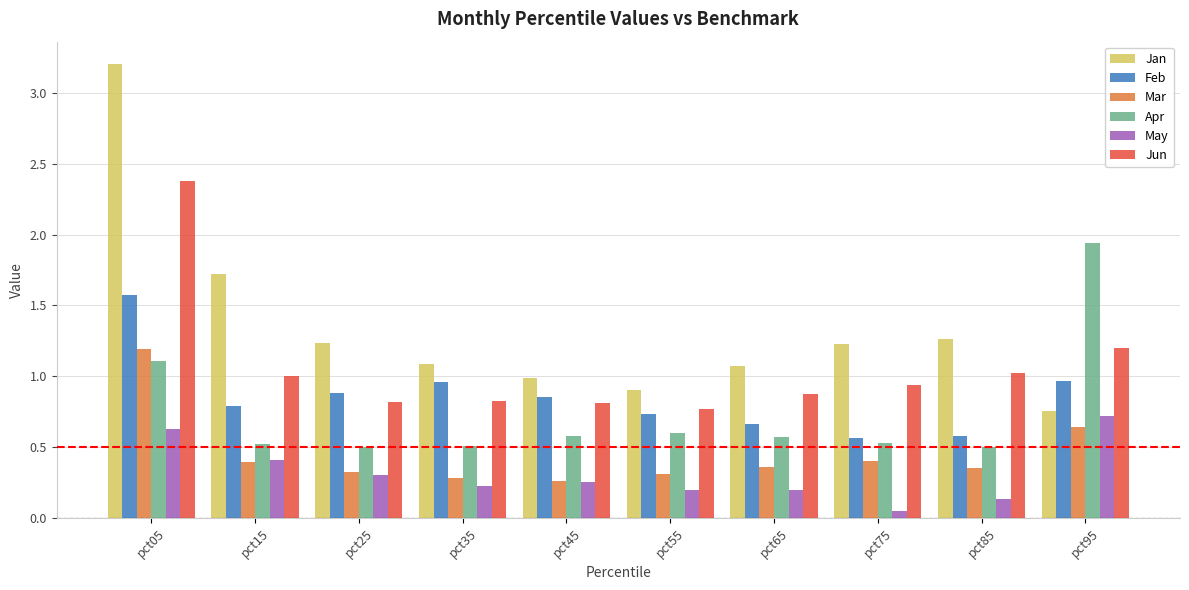

At which category is the sum across all series the highest?

pct05